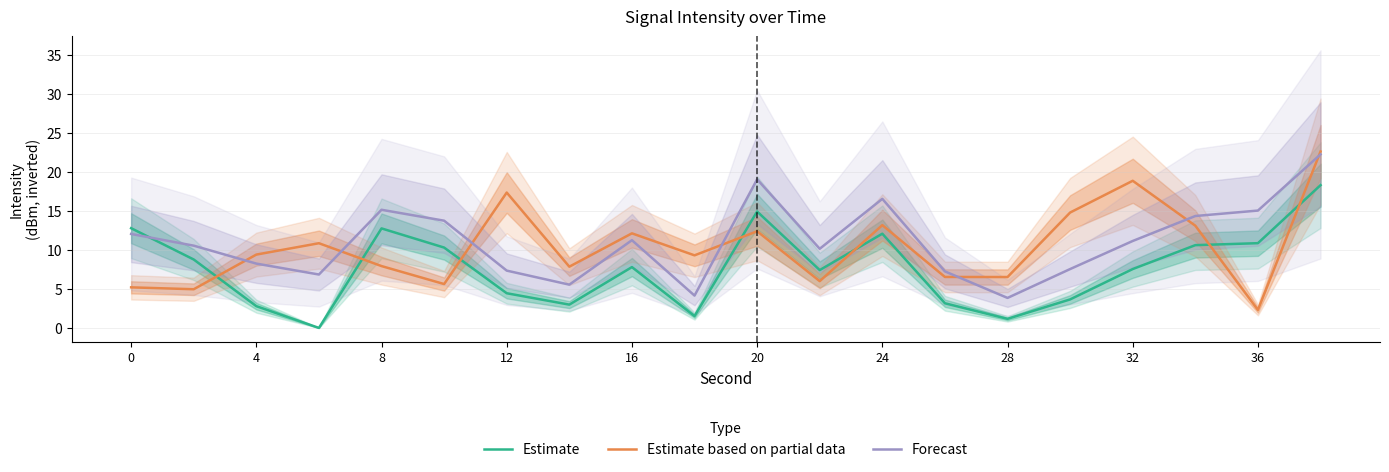

Reading left to right, what are all the values shown in this chart?

Estimate: 12.8	8.8	2.8	0.0	12.8	10.3	4.4	3.0	7.8	1.5	14.9	7.4	12.1	3.2	1.2	3.7	7.5	10.6	10.9	18.3
Estimate based on partial data: 5.2	5.0	9.4	10.9	7.9	5.6	17.4	7.9	12.1	9.3	12.4	6.0	13.2	6.5	6.5	14.8	18.9	13.1	2.3	22.6
Forecast: 12.0	10.5	8.2	6.8	15.1	13.7	7.3	5.5	11.2	4.1	19.0	10.1	16.5	7.2	3.8	7.5	11.1	14.3	15.0	22.2